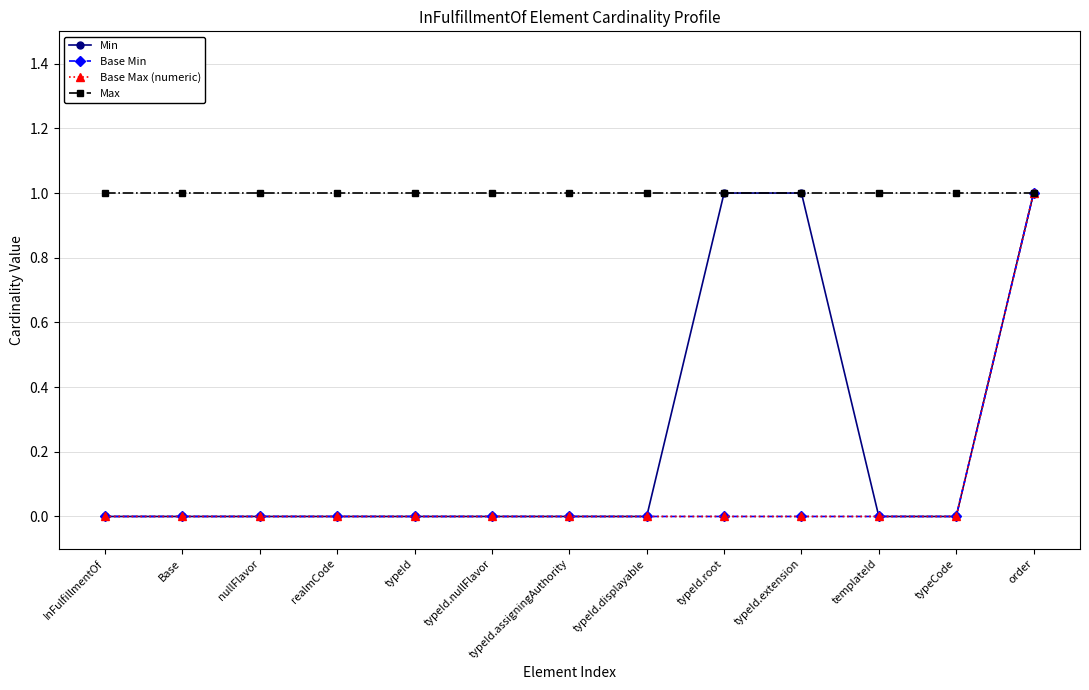

Is this an area chart (filled region under the line)?

No